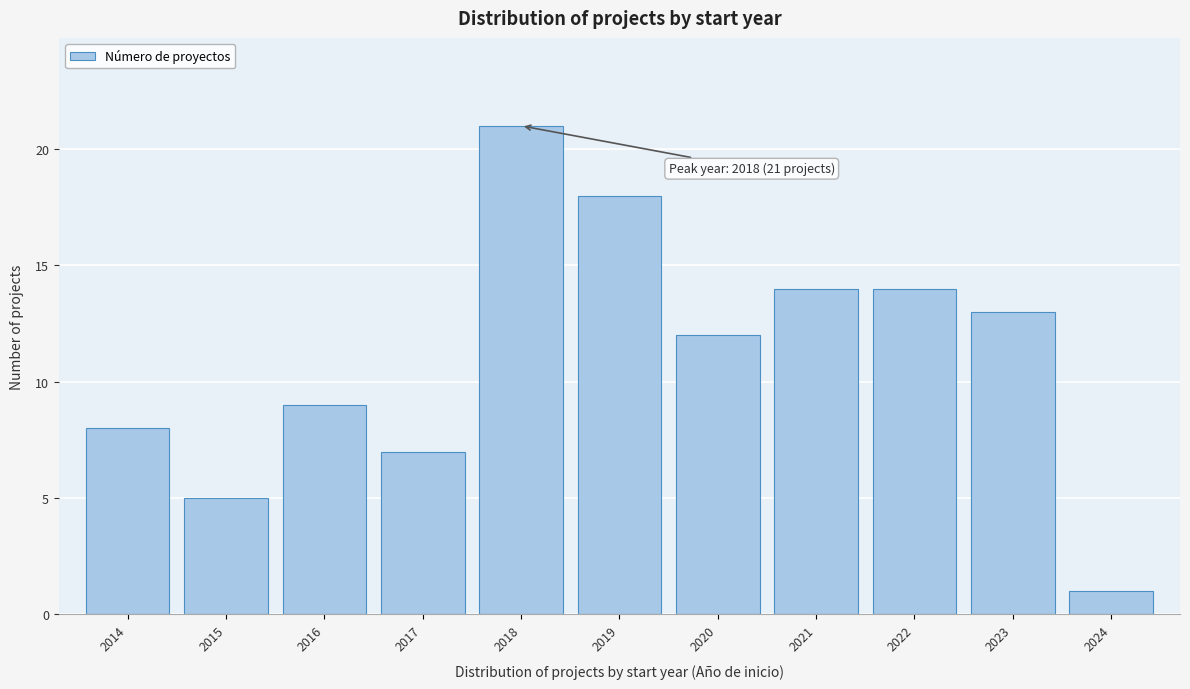

Reading right to left, what are all the values shown in this chart?

1	13	14	14	12	18	21	7	9	5	8